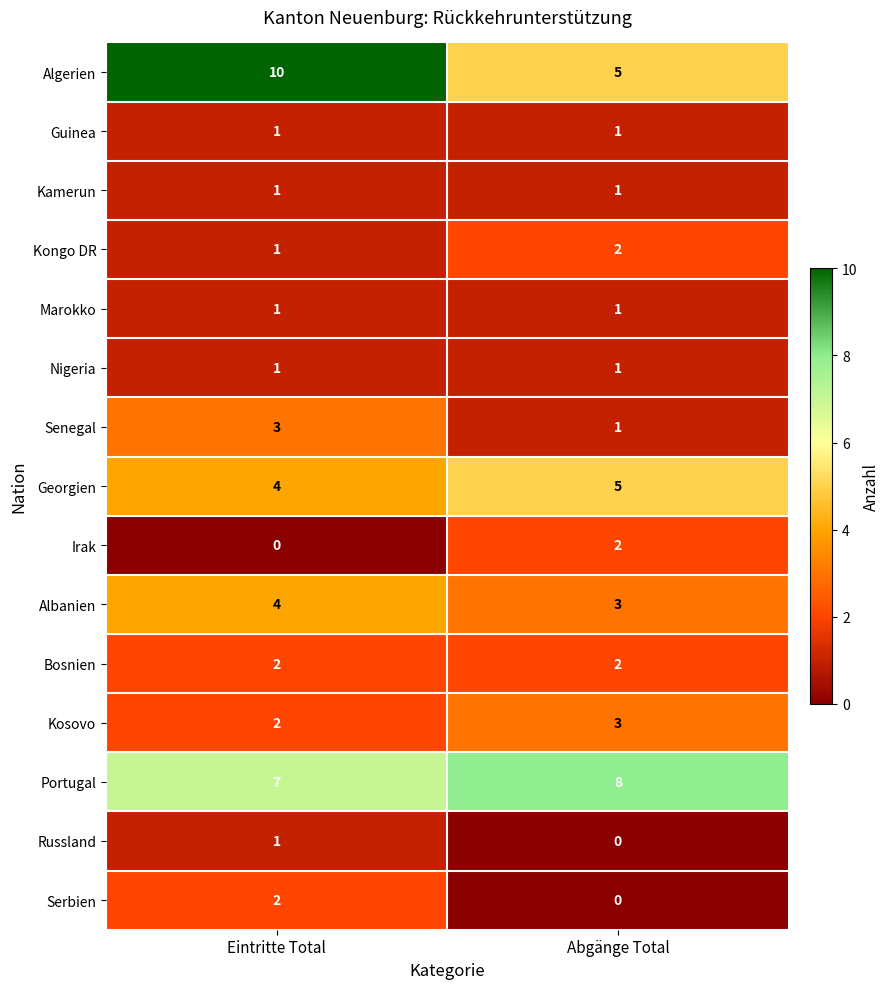

Which category has the lowest value in the Portugal series?

Eintritte Total